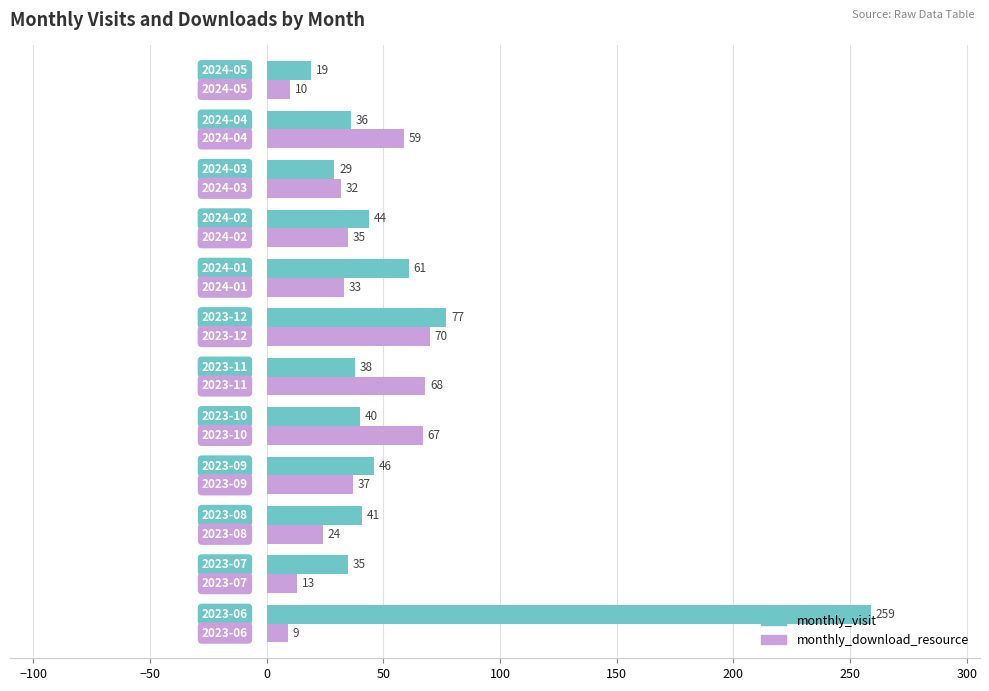

Which series has the largest range (max minus min)?

monthly_visit